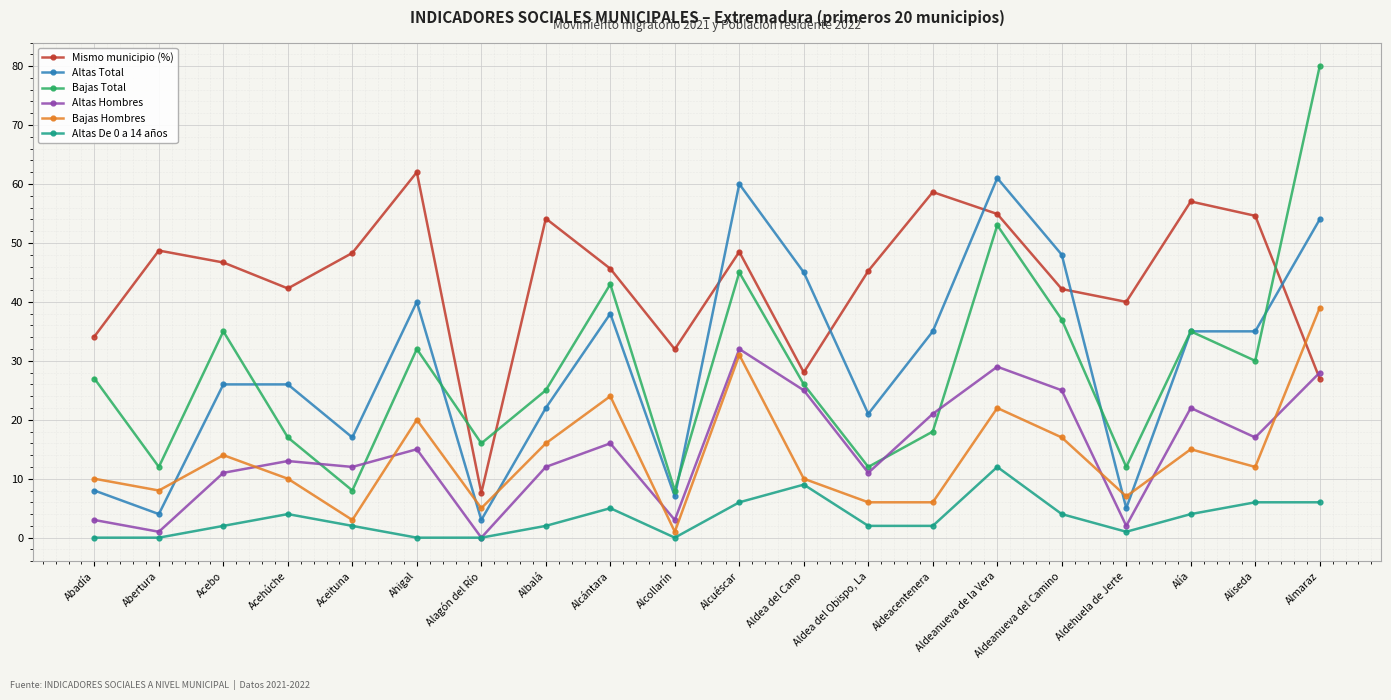

What is the label of the 2nd point from the left?

Abertura